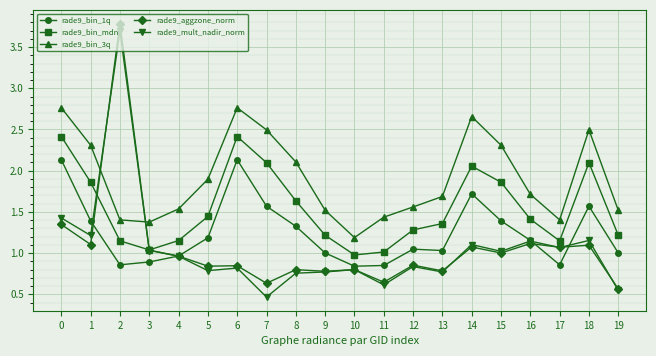

What is the value of the rade9_bin_3q point at the 10th from the left?

1.5